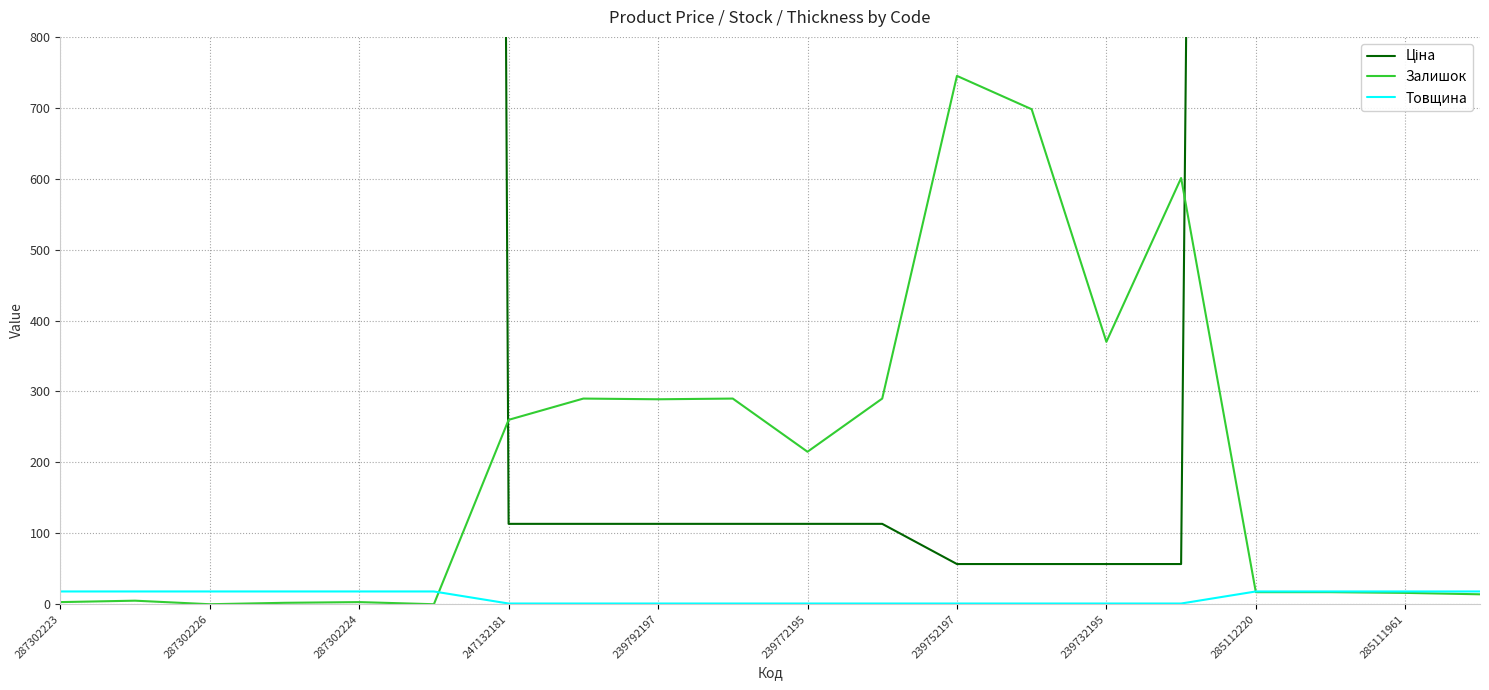

Read the Товщина value at 287302224.

18